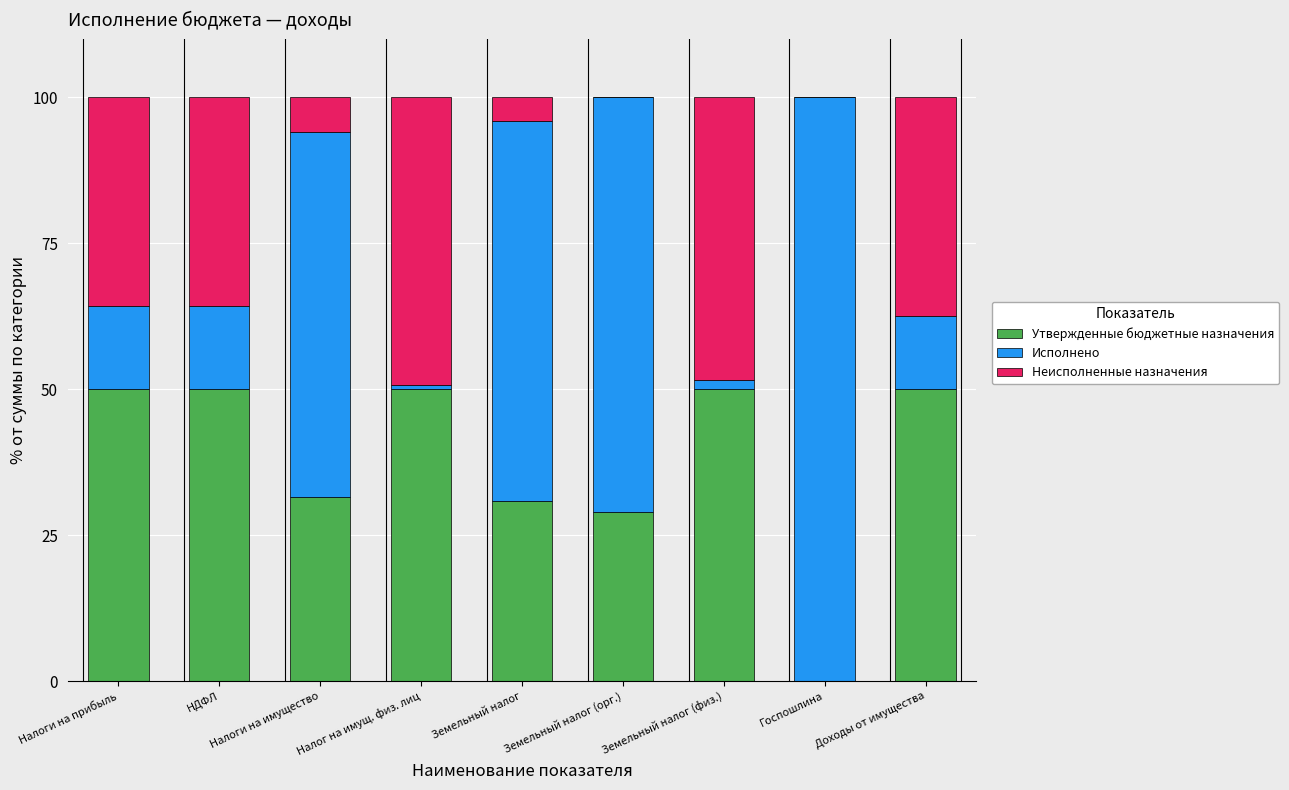

Where is Утвержденные бюджетные назначения nearest to the value 25?

Земельный налог (орг.)